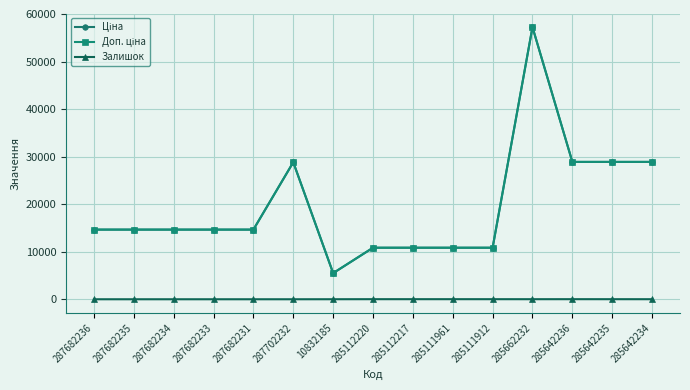

What is the sum of the Доп. ціна values at 285642235 and 287682236?

43539.9